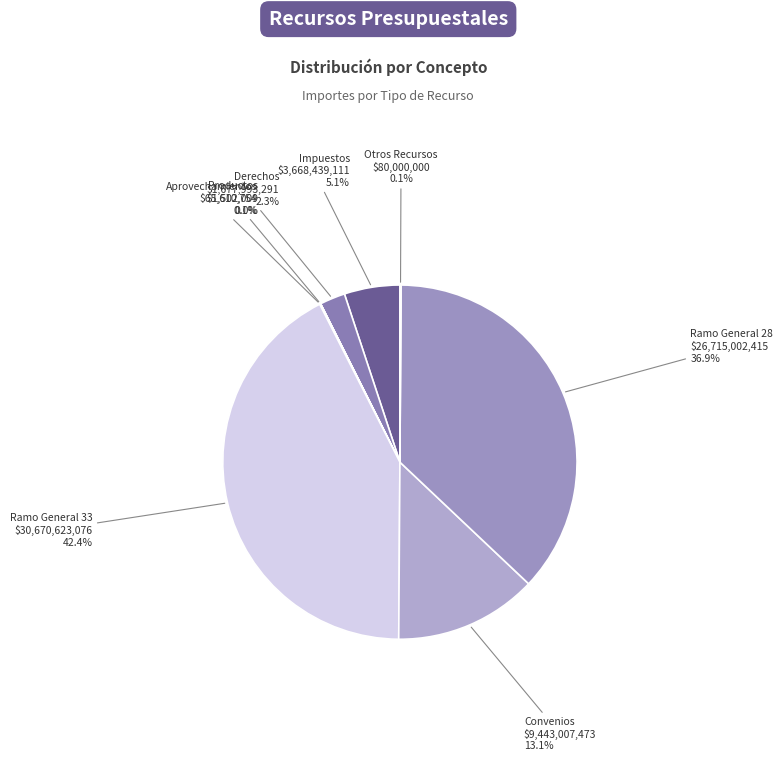

To the nearest percent, what is the difference between the largest and smallest slice percentages?

42%